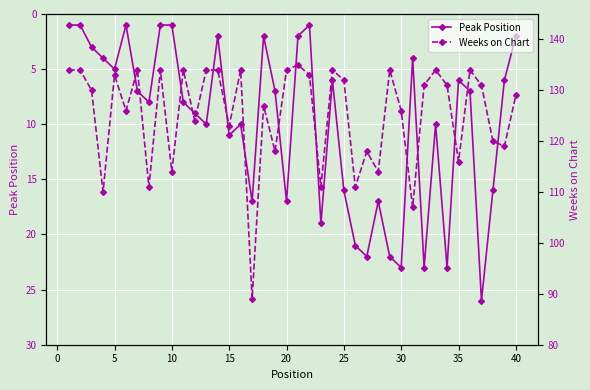

At which label is Peak Position closest to 13?

15